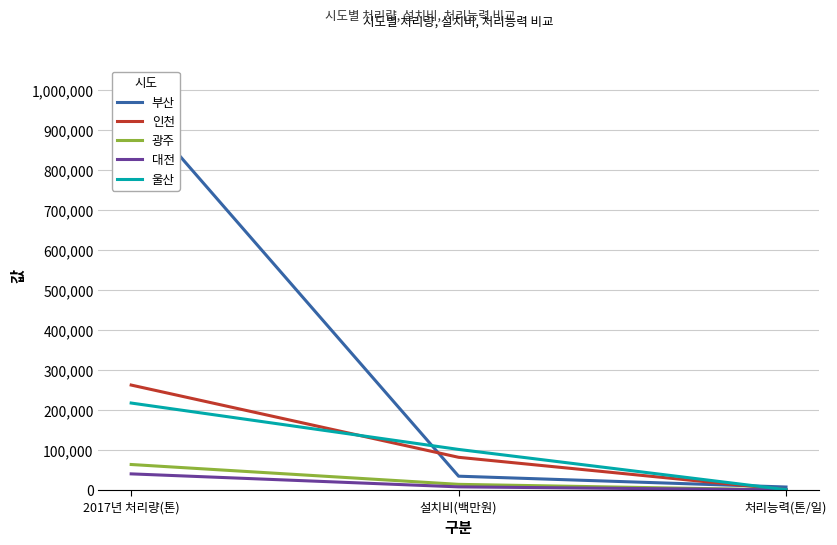

What is the smallest value displayed?

185